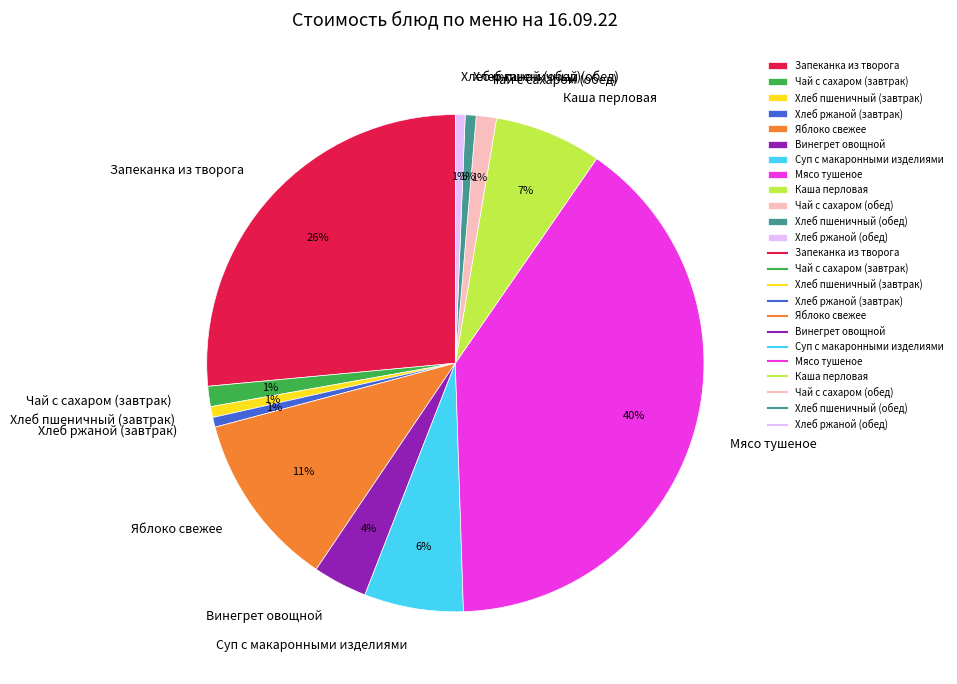

True or false: Запеканка из творога accounts for 26% of the total.

True